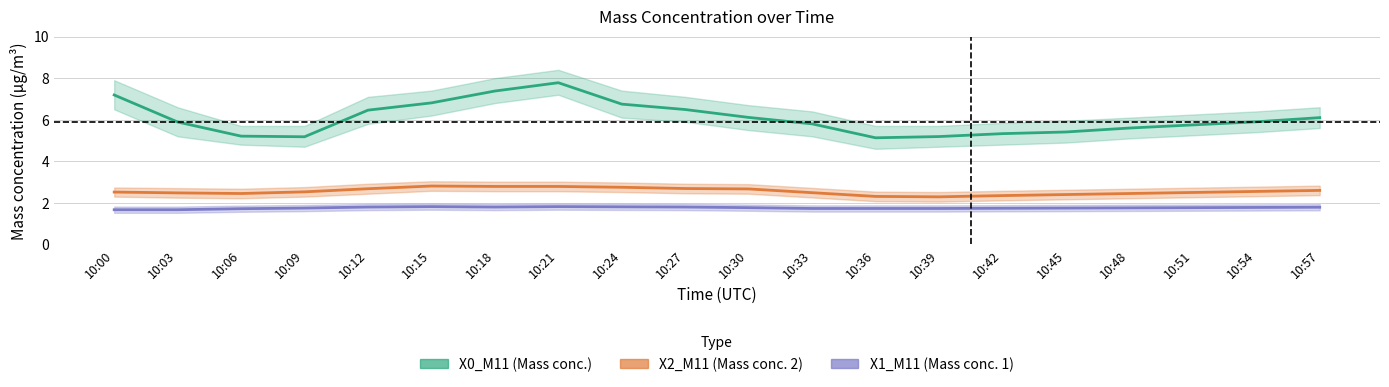

True or false: X1_M11 (Mass conc. 1) has a value of 1.8 at 10:15.

True